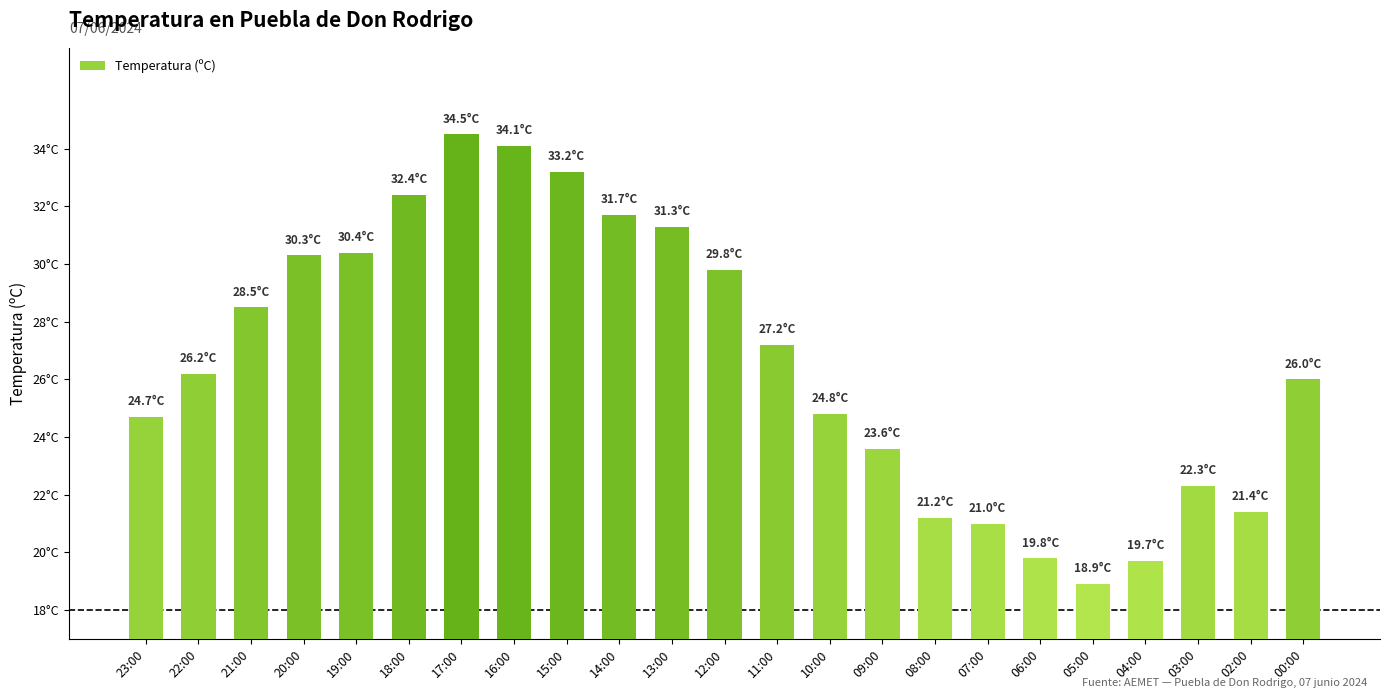

What is the ratio of the value at 10:00 to the value at 13:00?

0.8